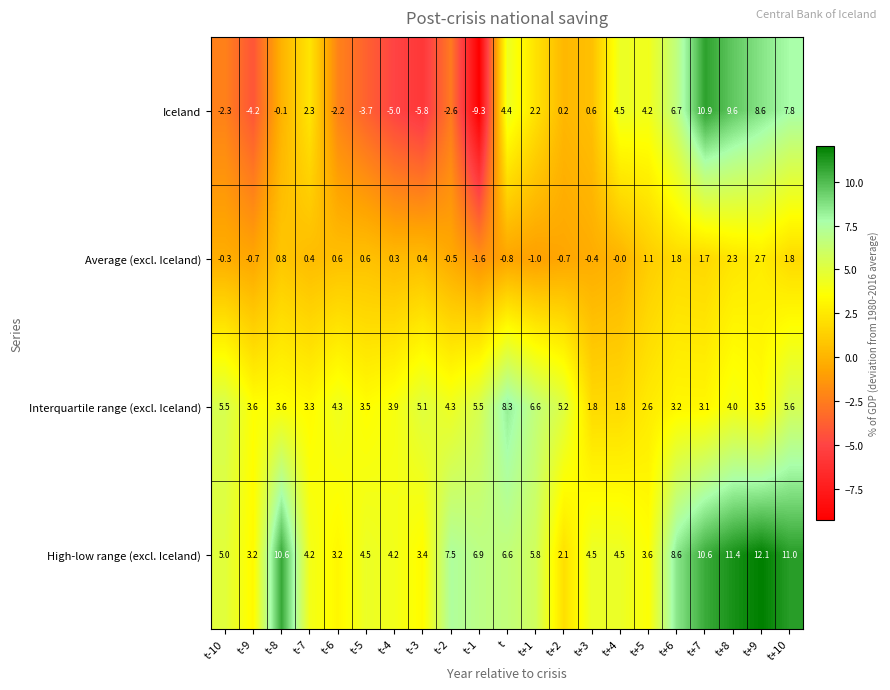

The value of Average (excl. Iceland) at t+6 is 1.8. True or false?

True